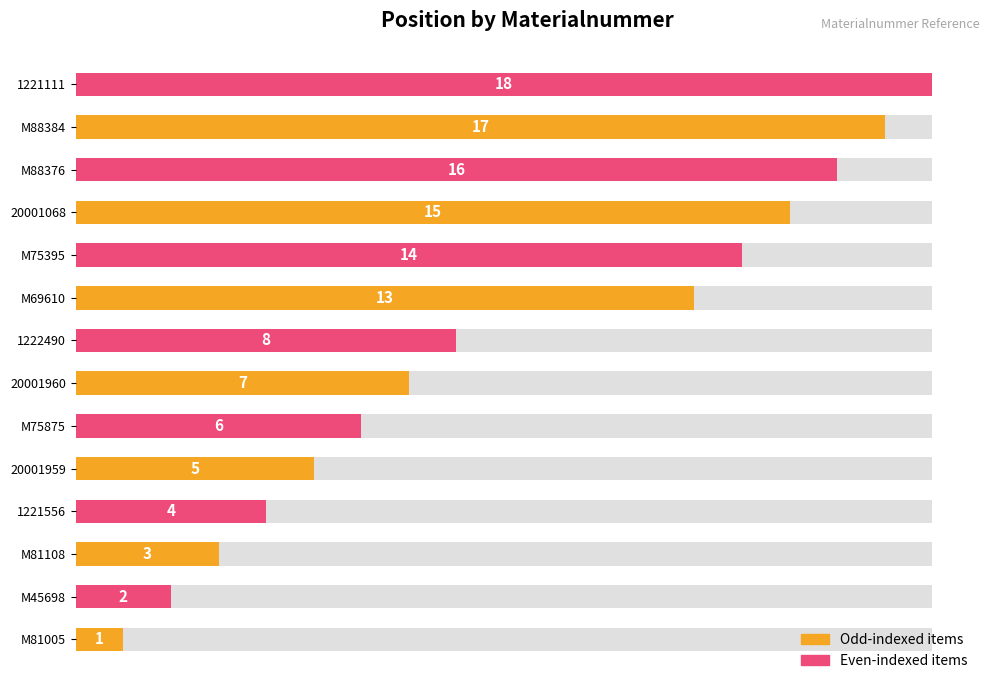

What is the maximum value shown in the chart?

18